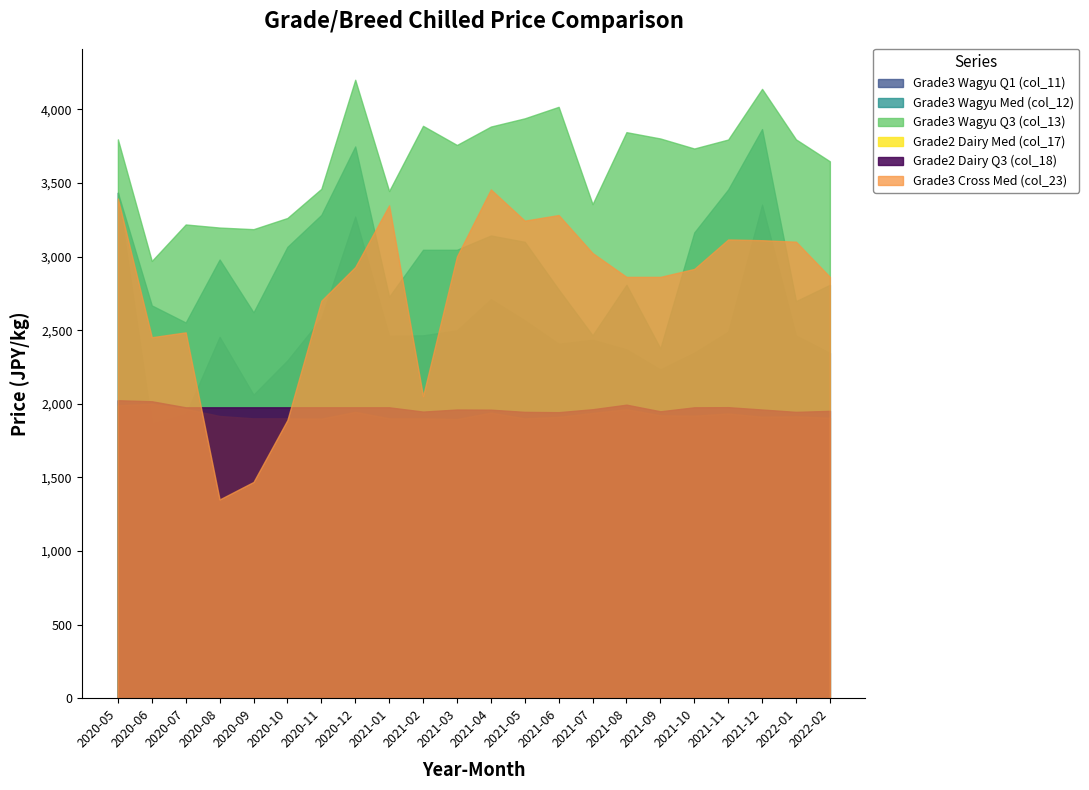

Where is the first local minimum for Grade3 Wagyu Med (col_12)?

2020-07